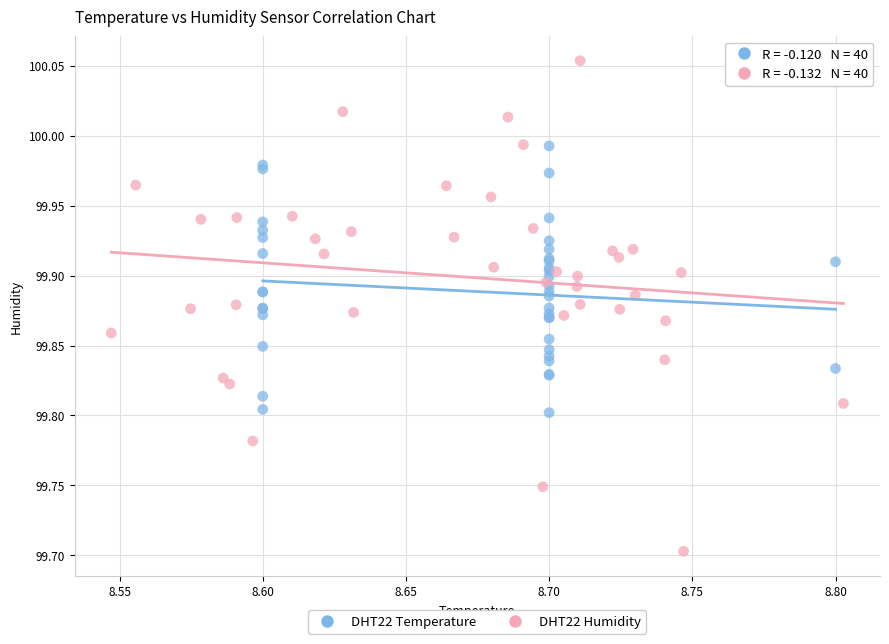

Which series reaches the maximum Y coordinate?

DHT22 Humidity